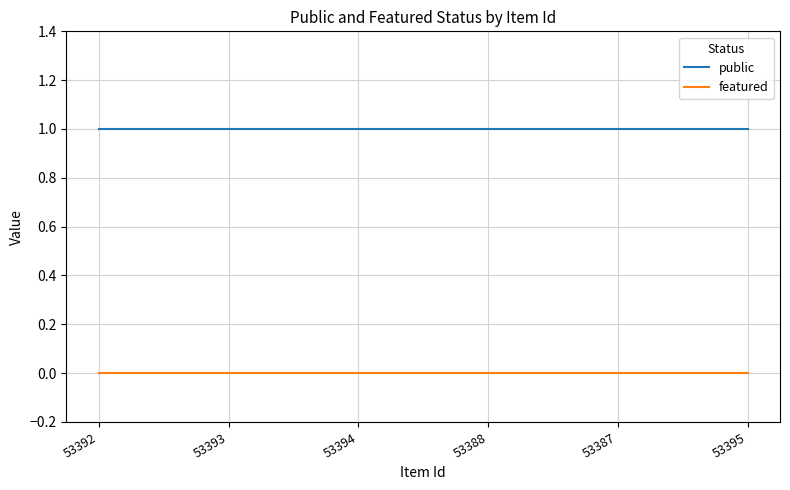

Which series has the largest total across all categories?

public